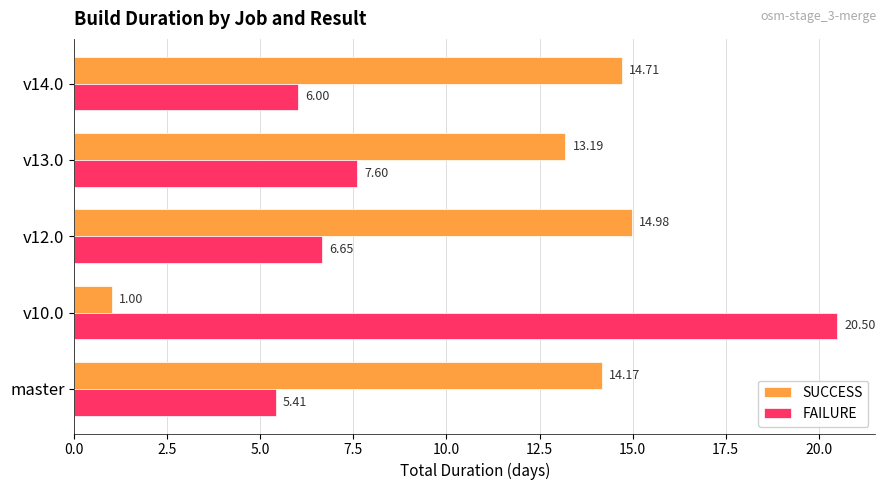

Which series has the widest spread of values?

FAILURE